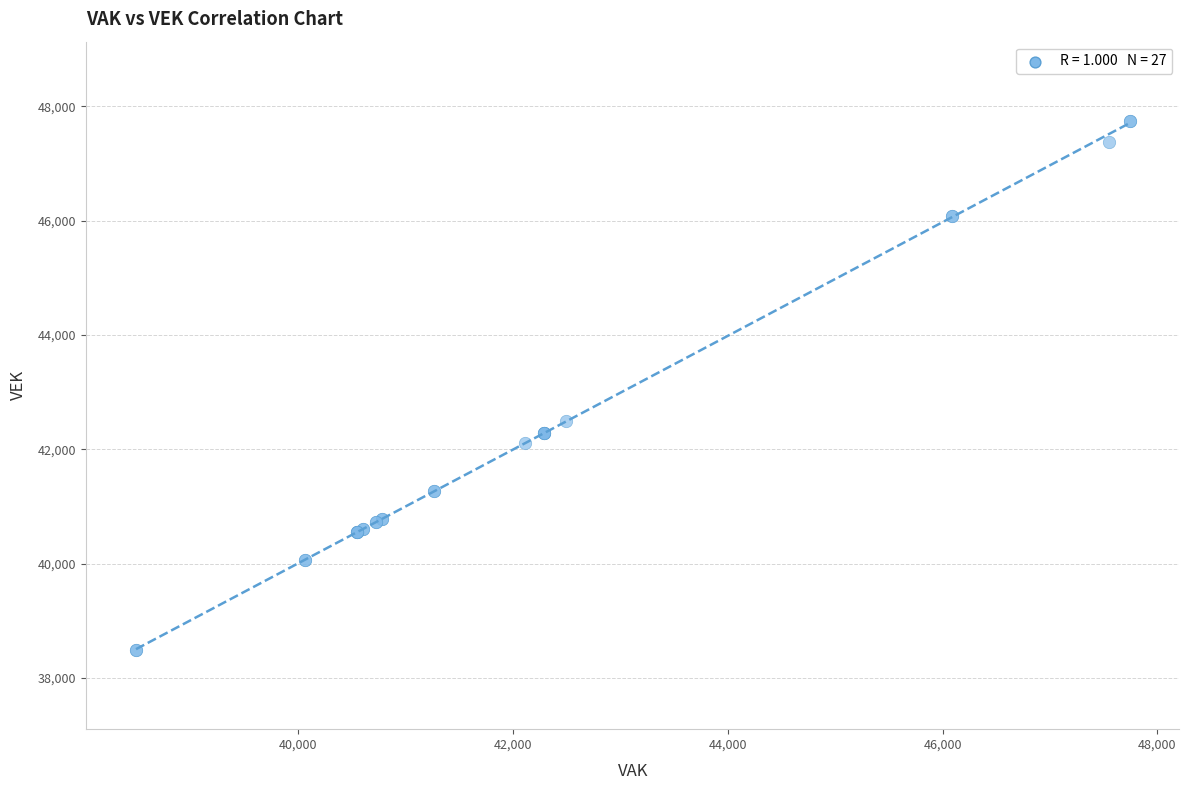

What Y value in the scatter plot is closest to 43117?

42489